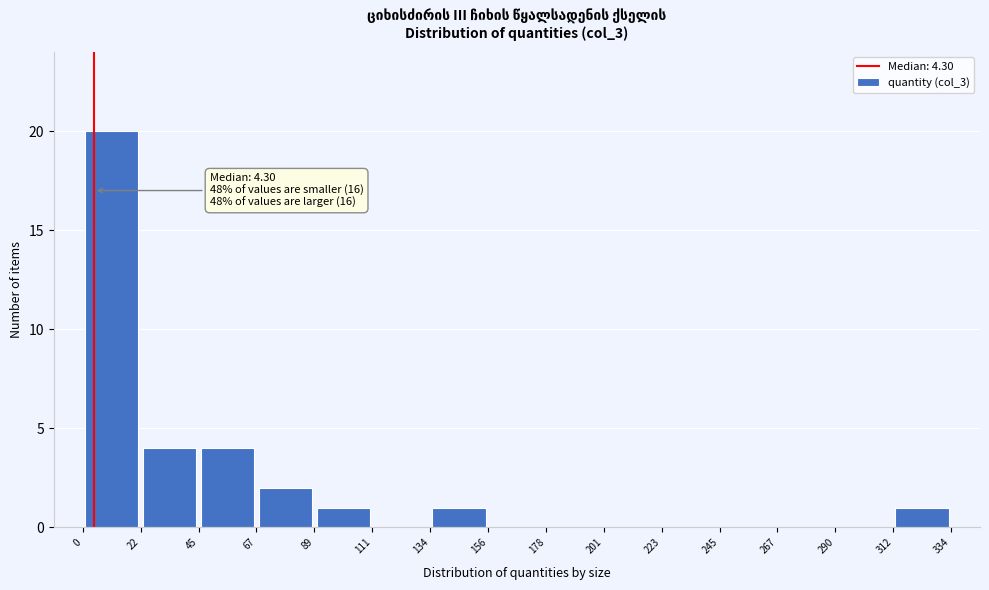

Over which range of the x-axis is the bar tallest?

0 to 22